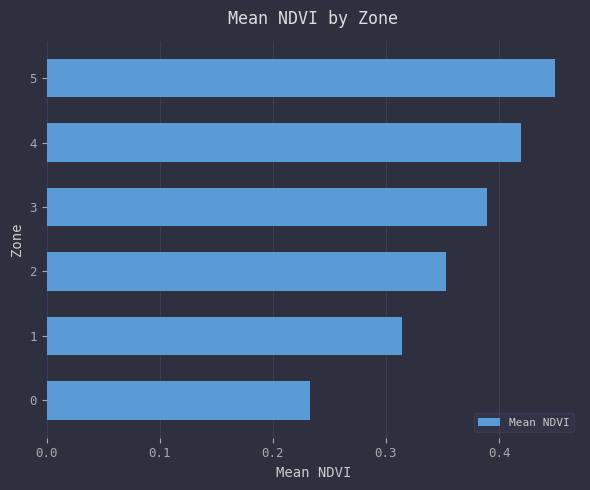

What is the sum of the values at 4 and 5?

0.9